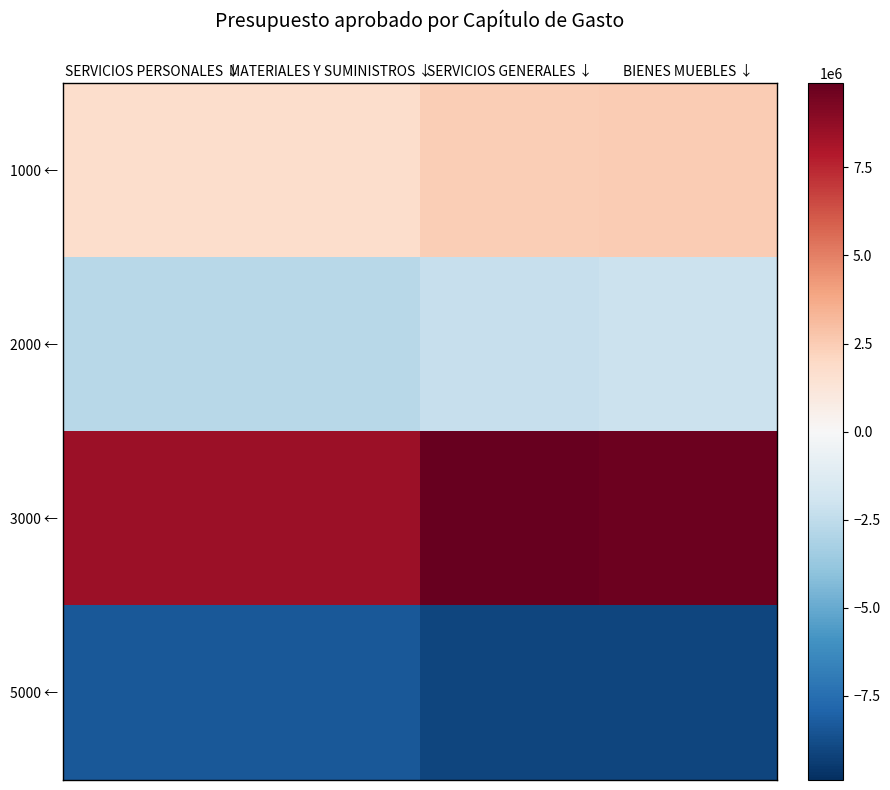

List the series in order of their peak value, highest first.

3000 ←, 1000 ←, 2000 ←, 5000 ←